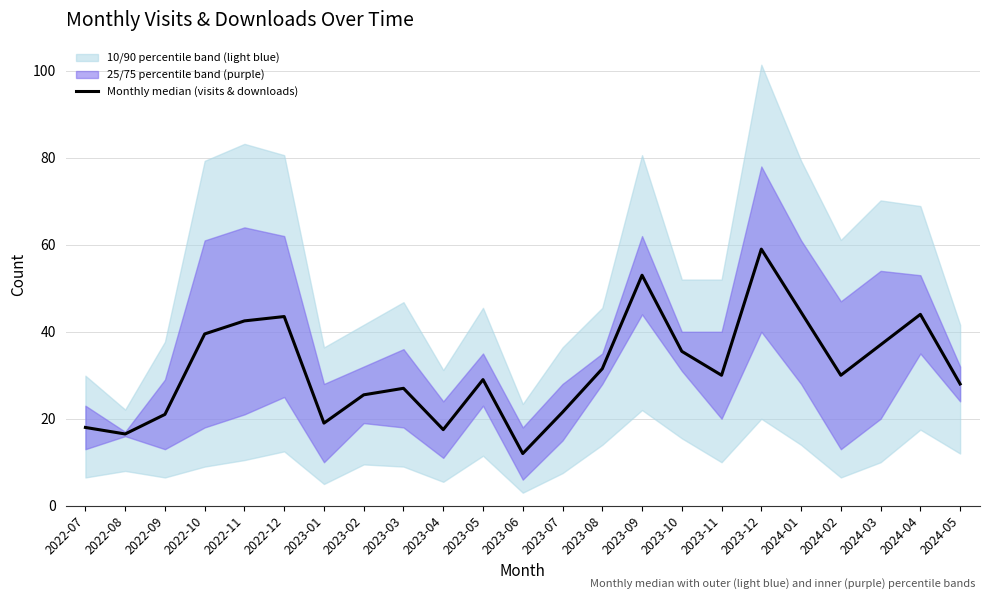

True or false: the data shows 31.5 at 2023-08.

True